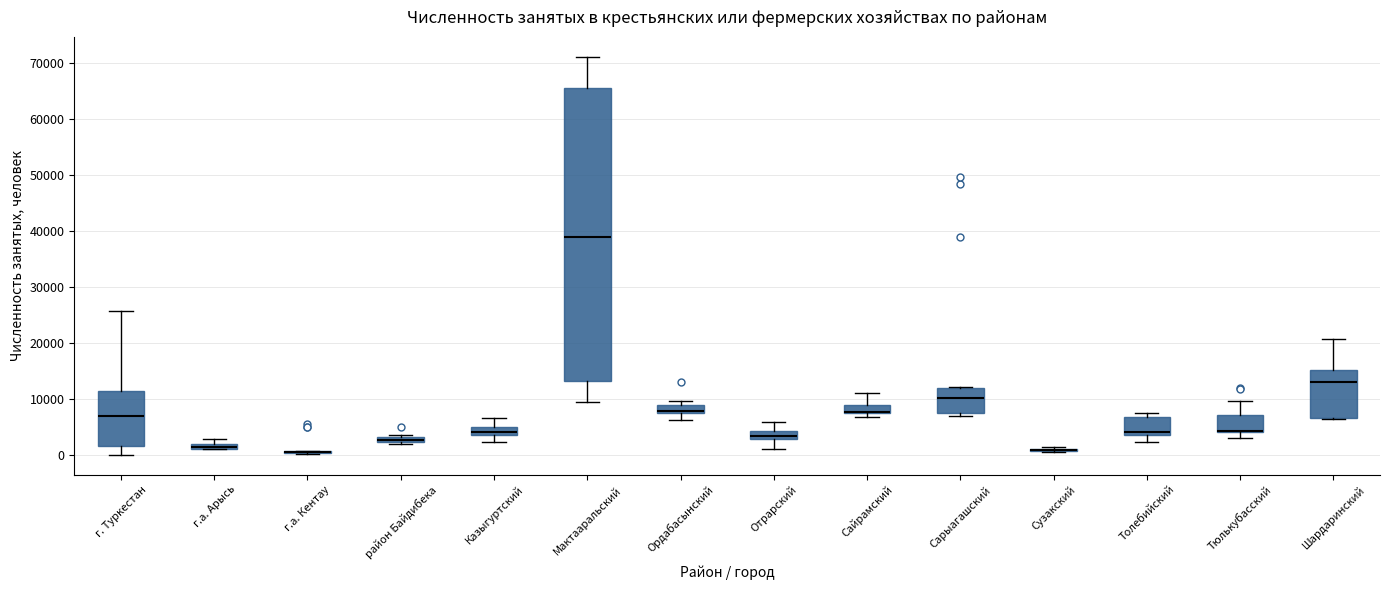

Comparing the boxes themselves (not the whiskers), which one is the tallest?

Мактааральский